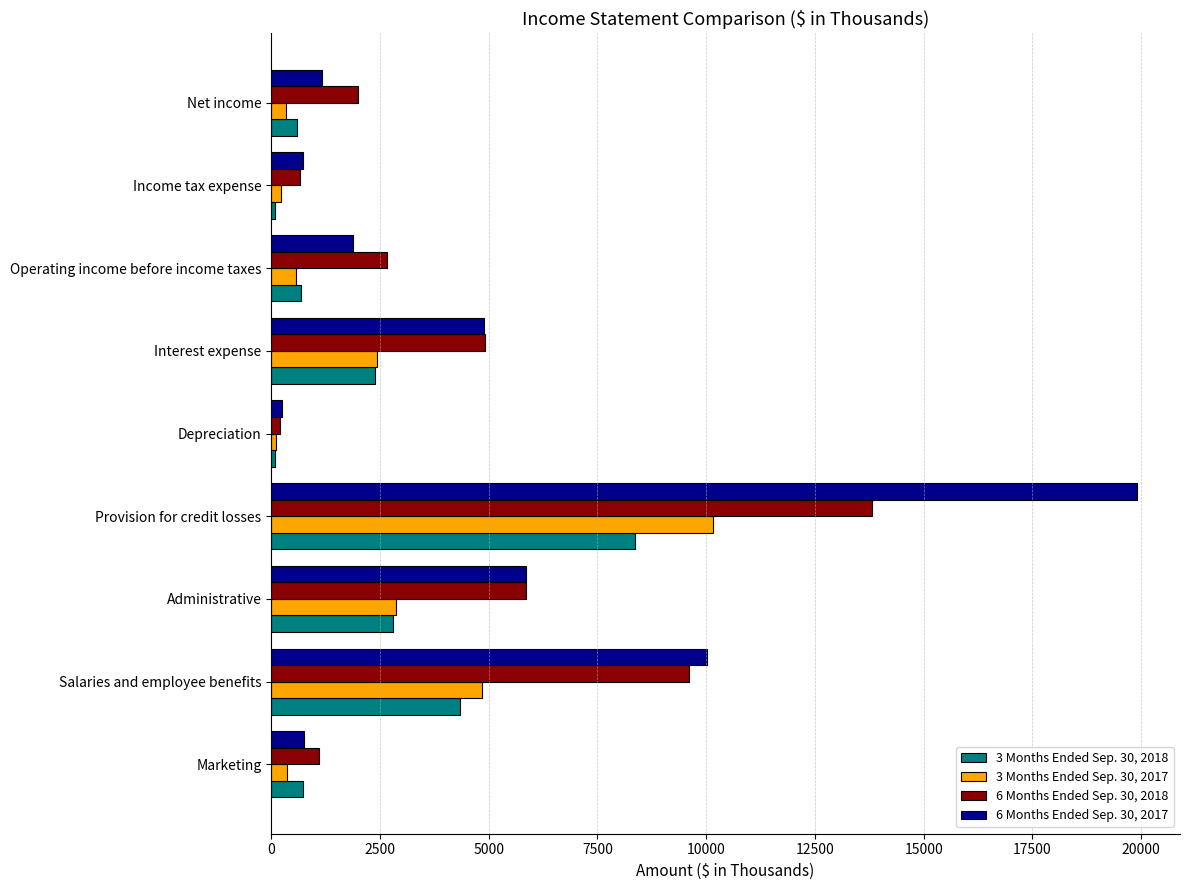

What is the difference between the maximum and minimum values in the 3 Months Ended Sep. 30, 2018 series?

8278